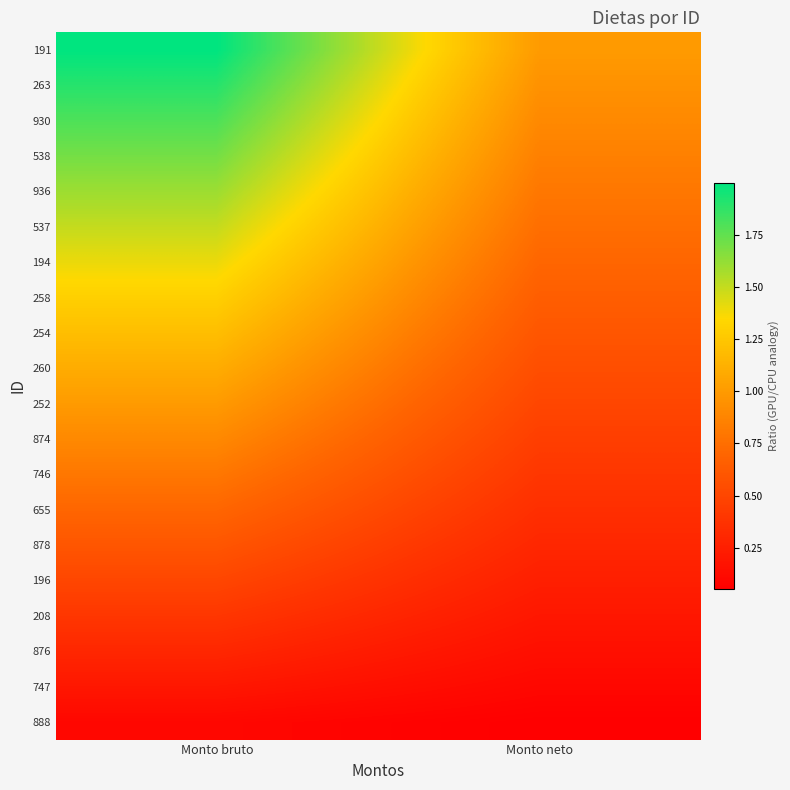

Reading right to left, transcribe all the data shown in this chart.

191: Monto neto=1.0	Monto bruto=2.0
263: Monto neto=0.9	Monto bruto=1.9
930: Monto neto=0.9	Monto bruto=1.8
538: Monto neto=0.8	Monto bruto=1.7
936: Monto neto=0.8	Monto bruto=1.6
537: Monto neto=0.7	Monto bruto=1.5
194: Monto neto=0.7	Monto bruto=1.4
258: Monto neto=0.6	Monto bruto=1.3
254: Monto neto=0.6	Monto bruto=1.2
260: Monto neto=0.5	Monto bruto=1.1
252: Monto neto=0.5	Monto bruto=1.0
874: Monto neto=0.4	Monto bruto=0.9
746: Monto neto=0.4	Monto bruto=0.8
655: Monto neto=0.3	Monto bruto=0.7
878: Monto neto=0.3	Monto bruto=0.6
196: Monto neto=0.2	Monto bruto=0.5
208: Monto neto=0.2	Monto bruto=0.4
876: Monto neto=0.1	Monto bruto=0.3
747: Monto neto=0.1	Monto bruto=0.2
888: Monto neto=0.0	Monto bruto=0.1